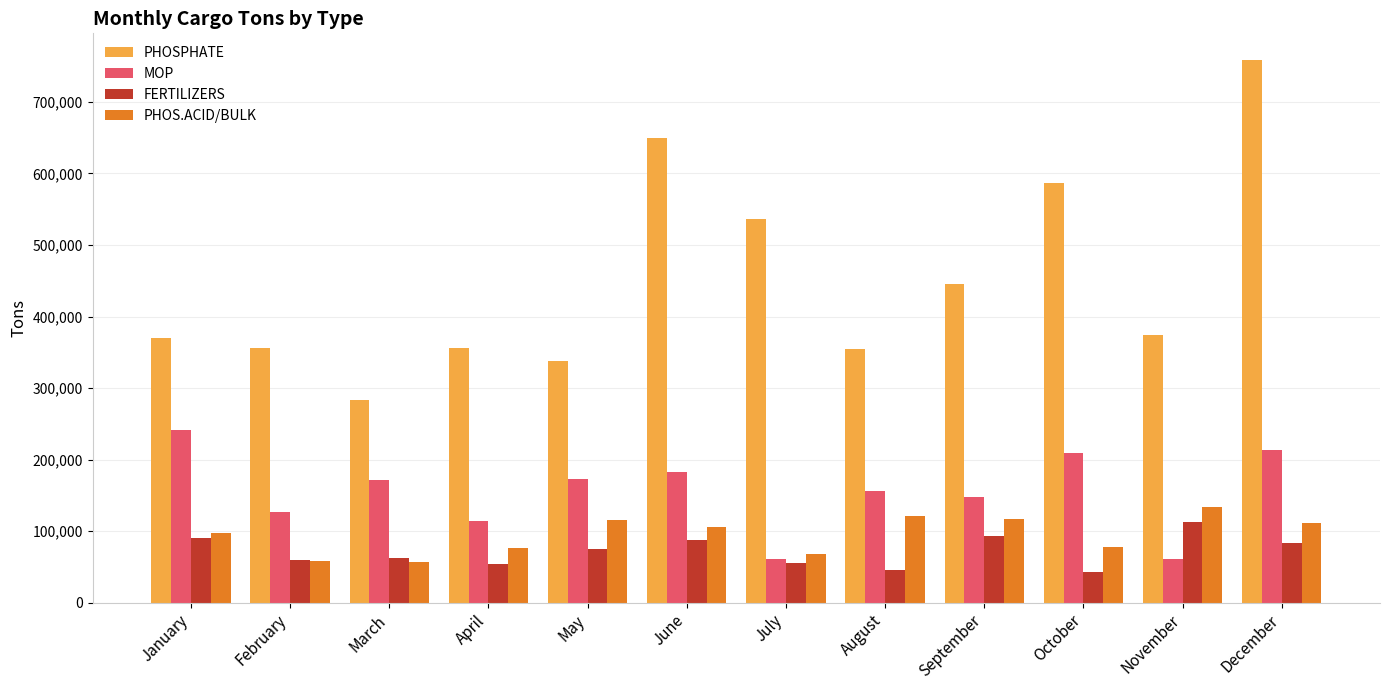

How many data points in PHOS.ACID/BULK are less than 105672?

6